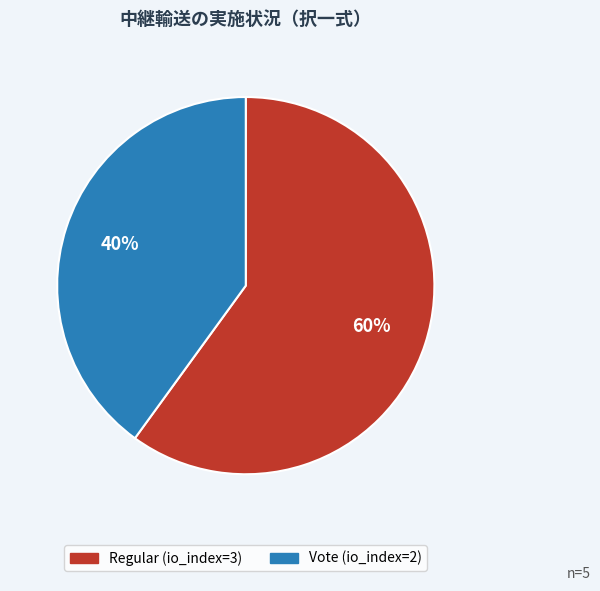

What percentage is the Vote slice, to the nearest percent?

40%